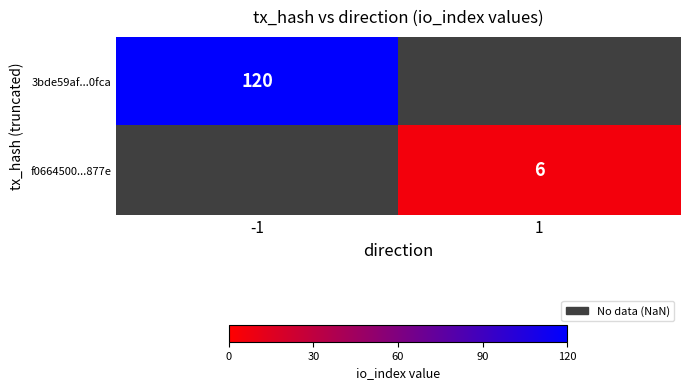

True or false: 3bde59af...0fca has a value of 80.3 at -1.

False